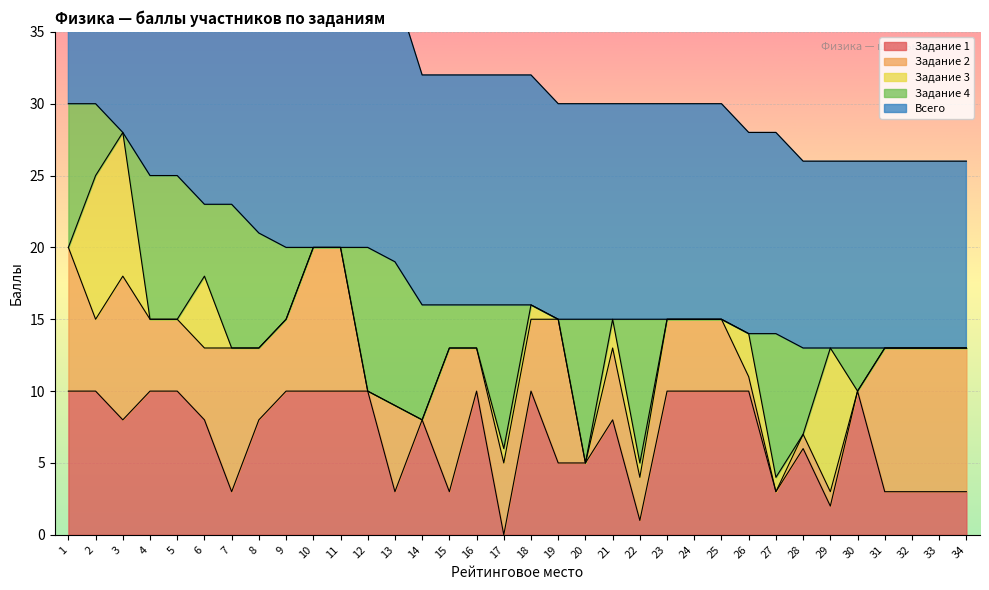

Rank the categories by Задание 1 value from highest to lowest.

1, 2, 4, 5, 9, 10, 11, 12, 16, 18, 23, 24, 25, 26, 30, 3, 6, 8, 14, 21, 28, 19, 20, 7, 13, 15, 27, 31, 32, 33, 34, 29, 22, 17